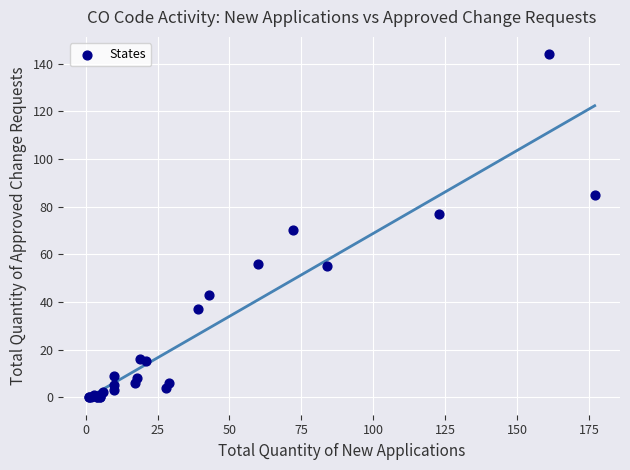

What Y value in the scatter plot is closest to 72?

70